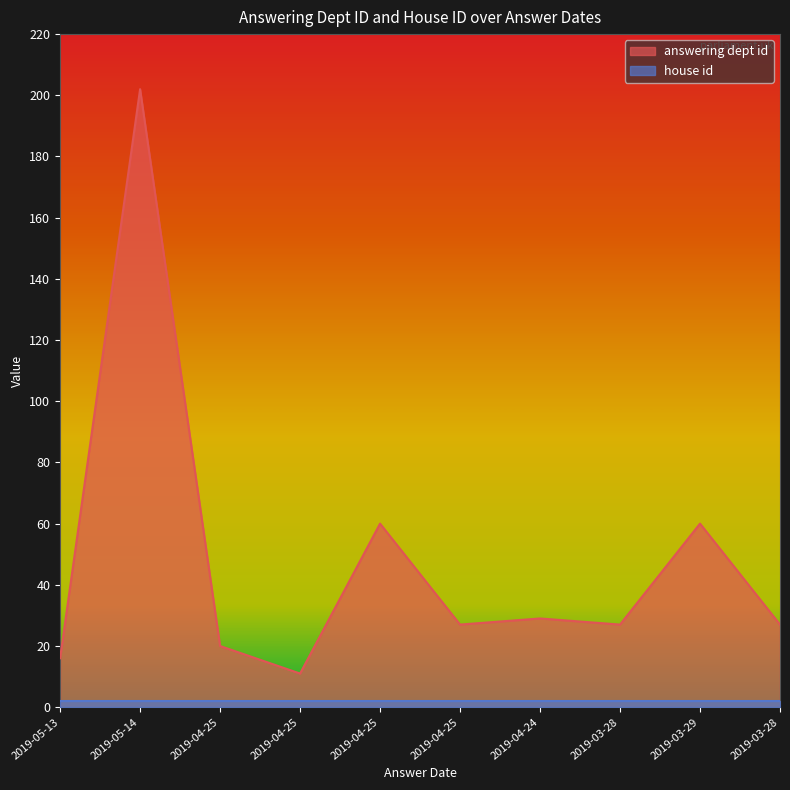

How many points are higher than both their immediate neighbors (excluding endpoints)?

4